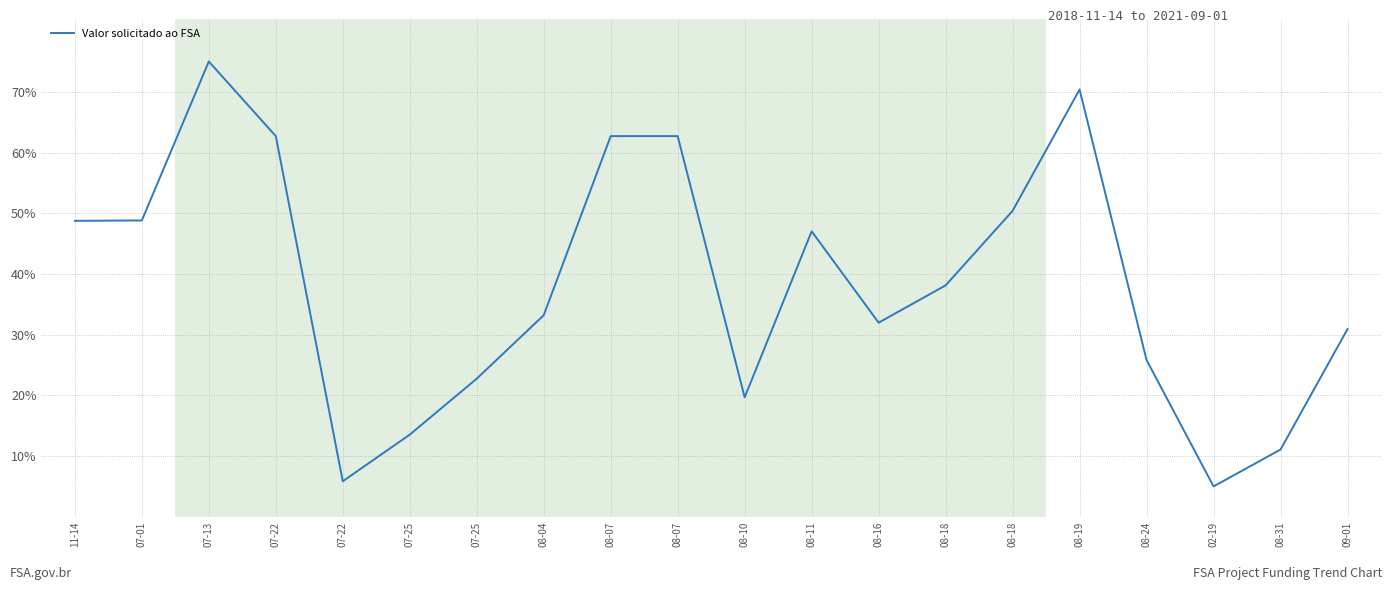

What is the value of the 3rd point from the left?

75.0